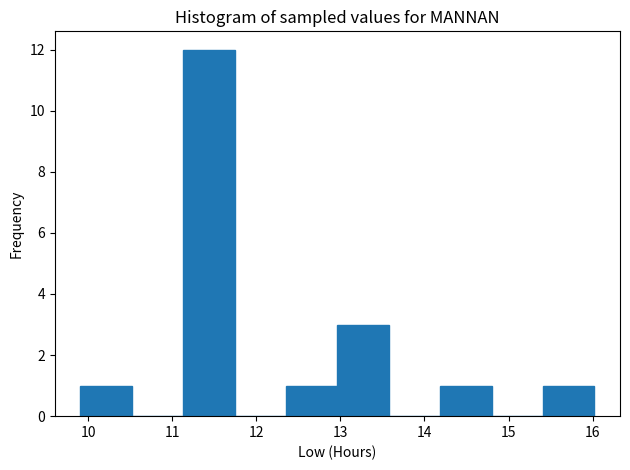

Reading left to right, transcribe this chart: for each bar, give the range it covers on the x-axis and its height. Neither the bar edges nor the heights are printed on the chart, so give them approximately, as read against the axes.

9.9 to 10.5: 1
10.5 to 11.1: 0
11.1 to 11.7: 12
11.7 to 12.4: 0
12.4 to 13.0: 1
13.0 to 13.6: 3
13.6 to 14.2: 0
14.2 to 14.8: 1
14.8 to 15.4: 0
15.4 to 16.0: 1